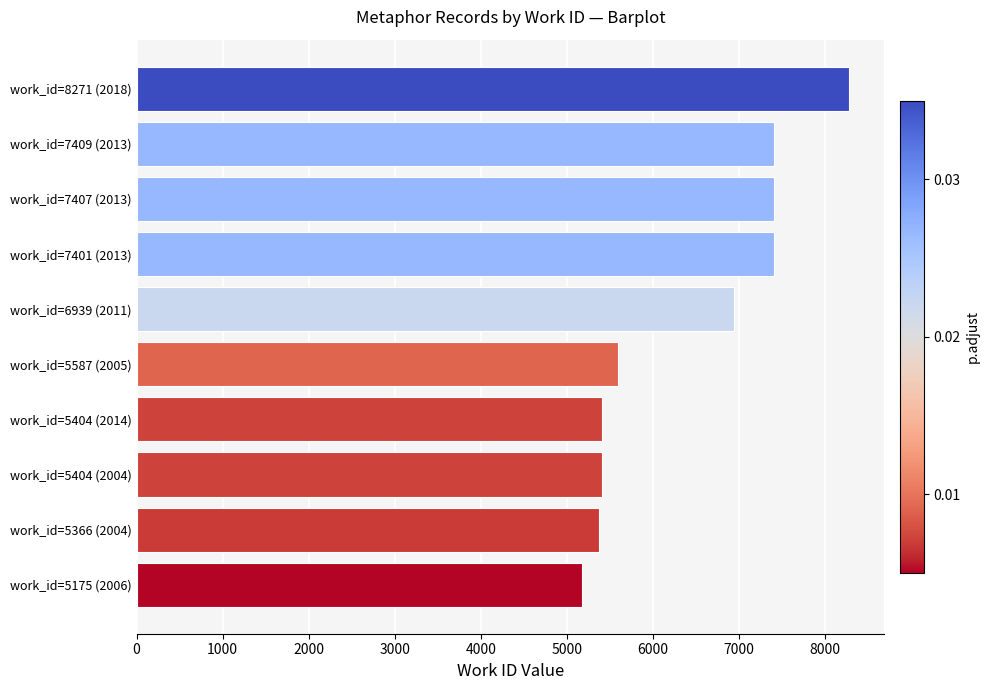

Where is the data nearest to the value 6723?

work_id=6939 (2011)